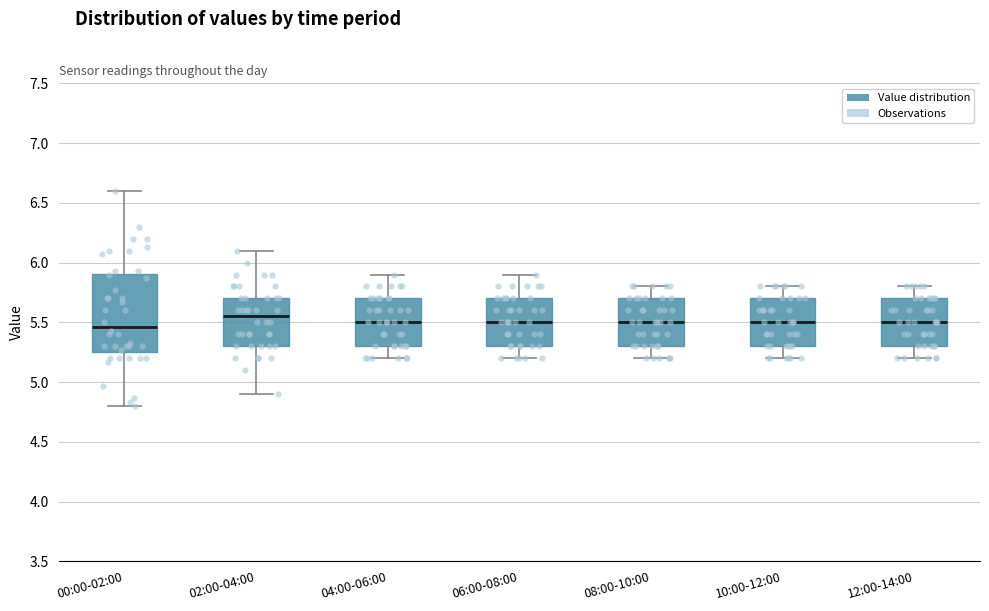

Reading left to right, transcribe this box plot: for each box, give where its median line is, the range the box spans, and where its two whiskers end, as read against the y-axis. The values are not printed on the chart, so give them approximately, as read against the axis.

00:00-02:00: median 5.45, box 5.25 to 5.90, whiskers 4.80 to 6.60
02:00-04:00: median 5.55, box 5.30 to 5.70, whiskers 4.90 to 6.10
04:00-06:00: median 5.50, box 5.30 to 5.70, whiskers 5.20 to 5.90
06:00-08:00: median 5.50, box 5.30 to 5.70, whiskers 5.20 to 5.90
08:00-10:00: median 5.50, box 5.30 to 5.70, whiskers 5.20 to 5.80
10:00-12:00: median 5.50, box 5.30 to 5.70, whiskers 5.20 to 5.80
12:00-14:00: median 5.50, box 5.30 to 5.70, whiskers 5.20 to 5.80